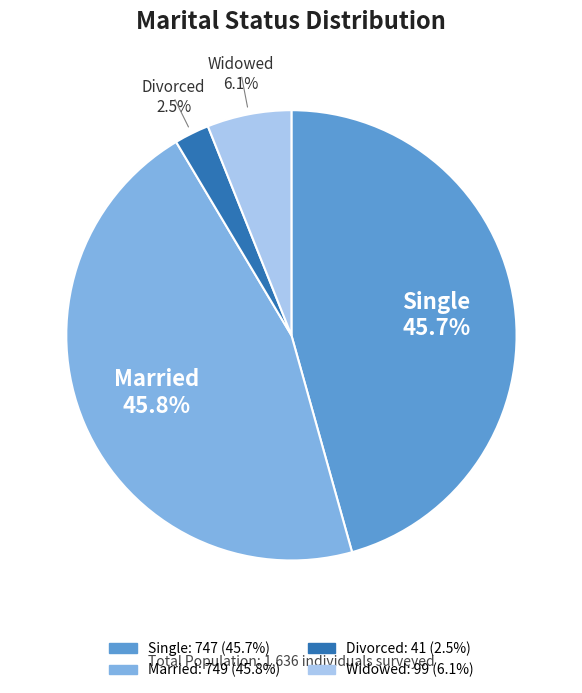

How many segments does this pie chart have?

4